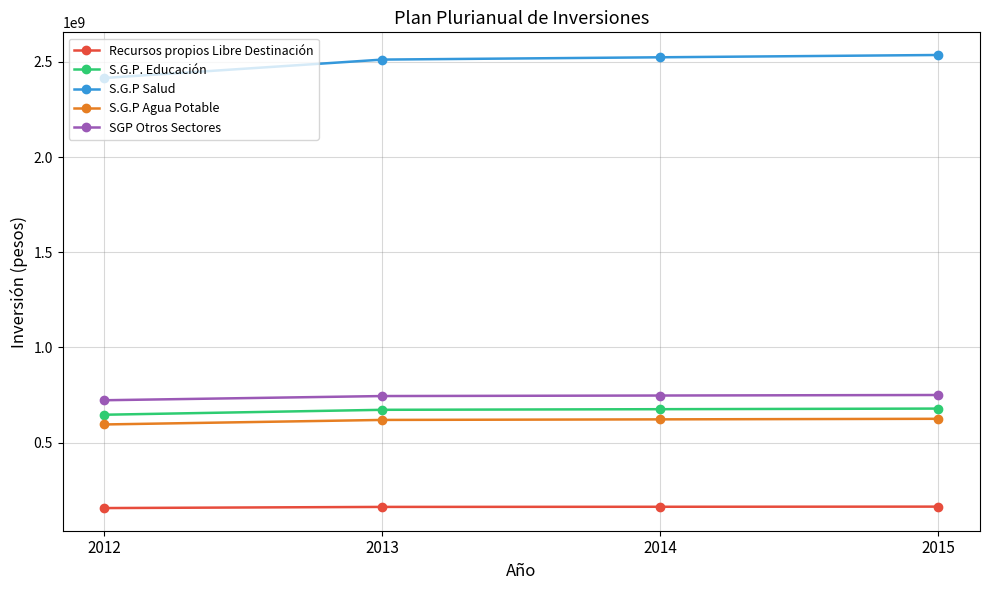

The value of S.G.P. Educación at 2013 is 161410162.6. True or false?

False